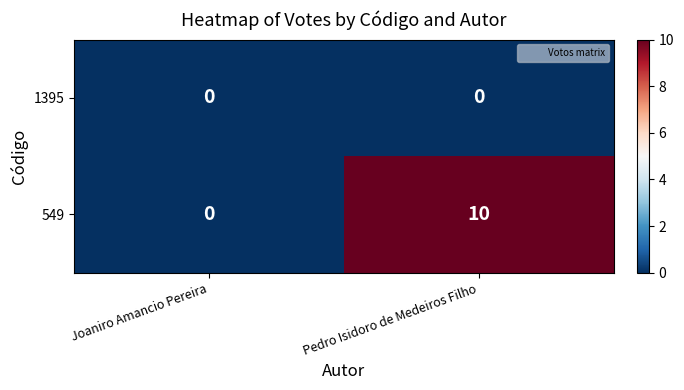

Reading right to left, extract all data points from this chart.

1395: Pedro Isidoro de Medeiros Filho=0	Joaniro Amancio Pereira=0
549: Pedro Isidoro de Medeiros Filho=10	Joaniro Amancio Pereira=0